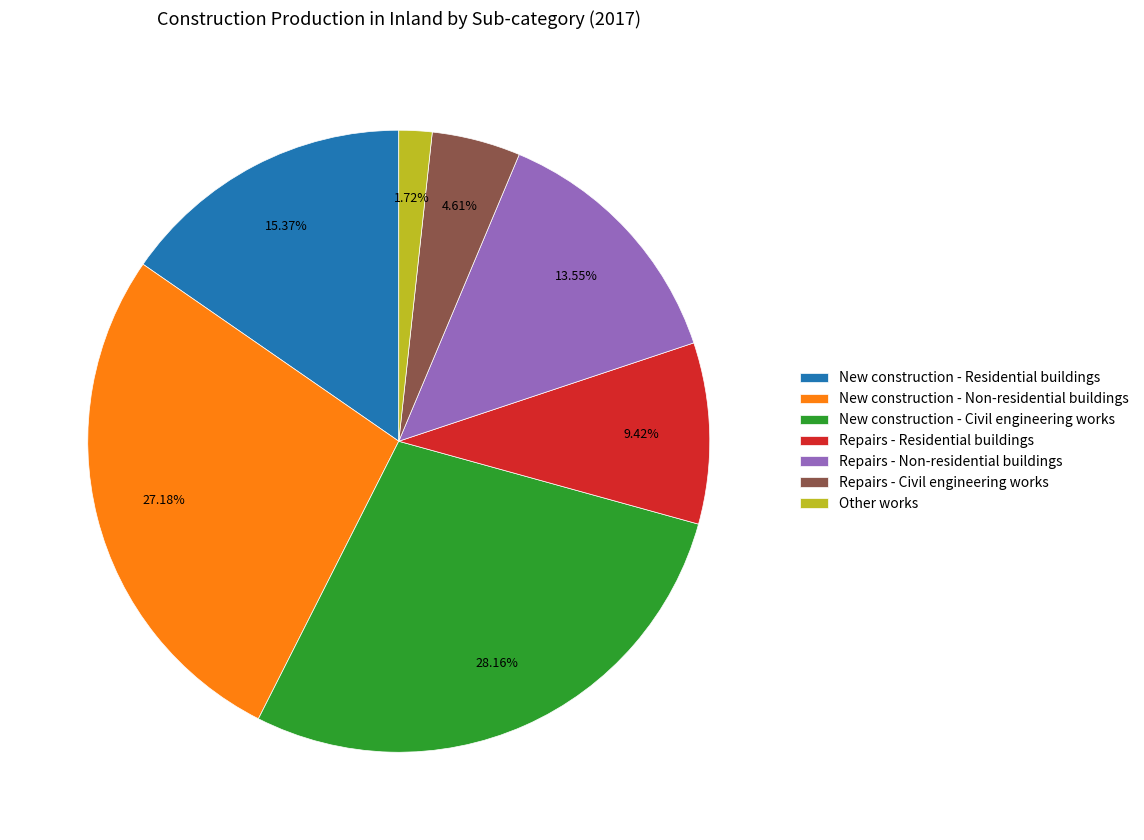

How many segments does this pie chart have?

7